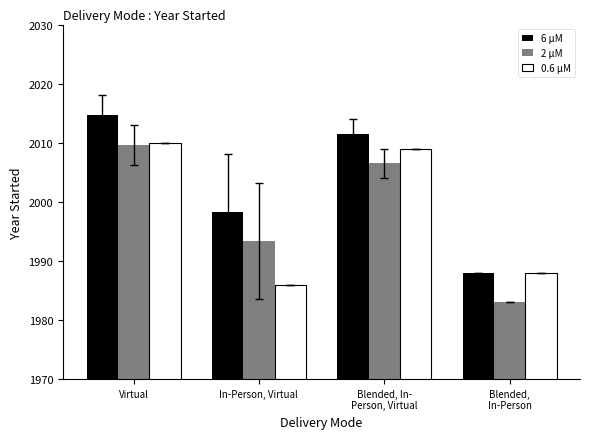

At which category does the chart reach its peak across all series?

Virtual